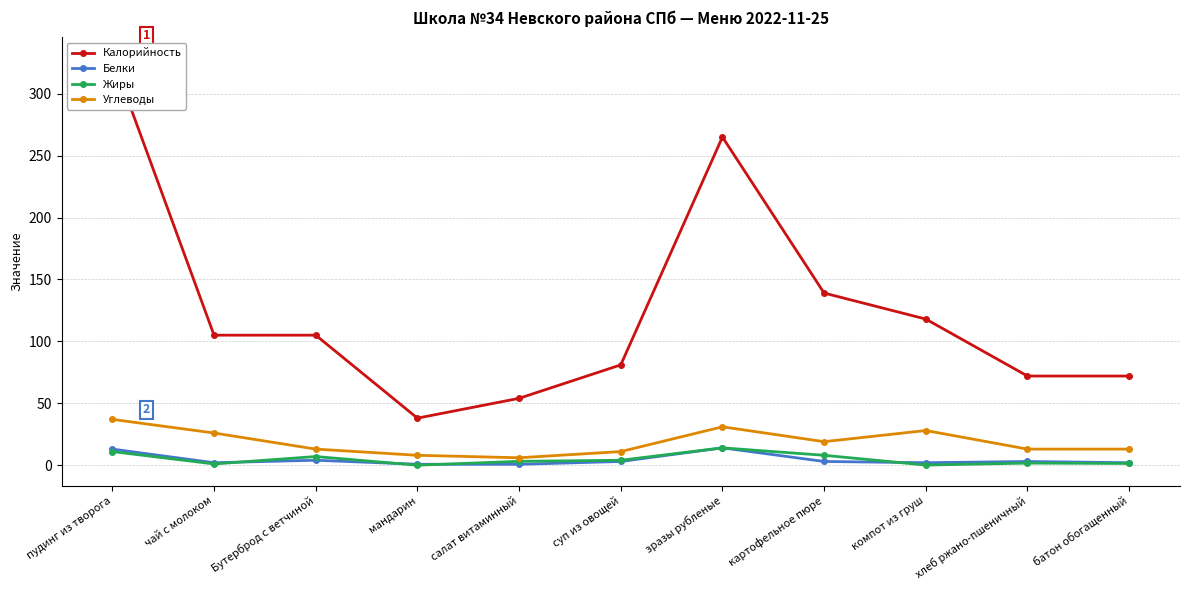

Reading right to left, list all the values displayed in this chart.

Калорийность: батон обогащенный=72.0	хлеб ржано-пшеничный=72.0	компот из груш=118.0	картофельное пюре=139.0	зразы рубленые=265.0	суп из овощей=81.0	салат витаминный=54.0	мандарин=38.0	Бутерброд с ветчиной=105.0	чай с молоком=105.0	пудинг из творога=329.0
Белки: батон обогащенный=2.0	хлеб ржано-пшеничный=3.0	компот из груш=2.0	картофельное пюре=3.0	зразы рубленые=14.0	суп из овощей=3.0	салат витаминный=0.7	мандарин=0.8	Бутерброд с ветчиной=4.0	чай с молоком=2.0	пудинг из творога=13.0
Жиры: батон обогащенный=1.4	хлеб ржано-пшеничный=1.7	компот из груш=0.1	картофельное пюре=8.0	зразы рубленые=14.0	суп из овощей=4.0	салат витаминный=3.1	мандарин=0.0	Бутерброд с ветчиной=7.0	чай с молоком=1.0	пудинг из творога=11.0
Углеводы: батон обогащенный=13.0	хлеб ржано-пшеничный=13.0	компот из груш=28.0	картофельное пюре=19.0	зразы рубленые=31.0	суп из овощей=11.0	салат витаминный=6.0	мандарин=8.0	Бутерброд с ветчиной=13.0	чай с молоком=26.0	пудинг из творога=37.0